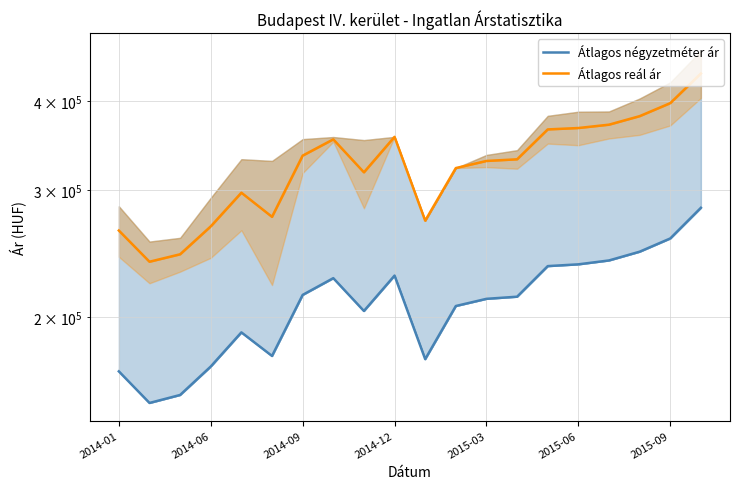

What is the minimum value shown in the chart?

151667